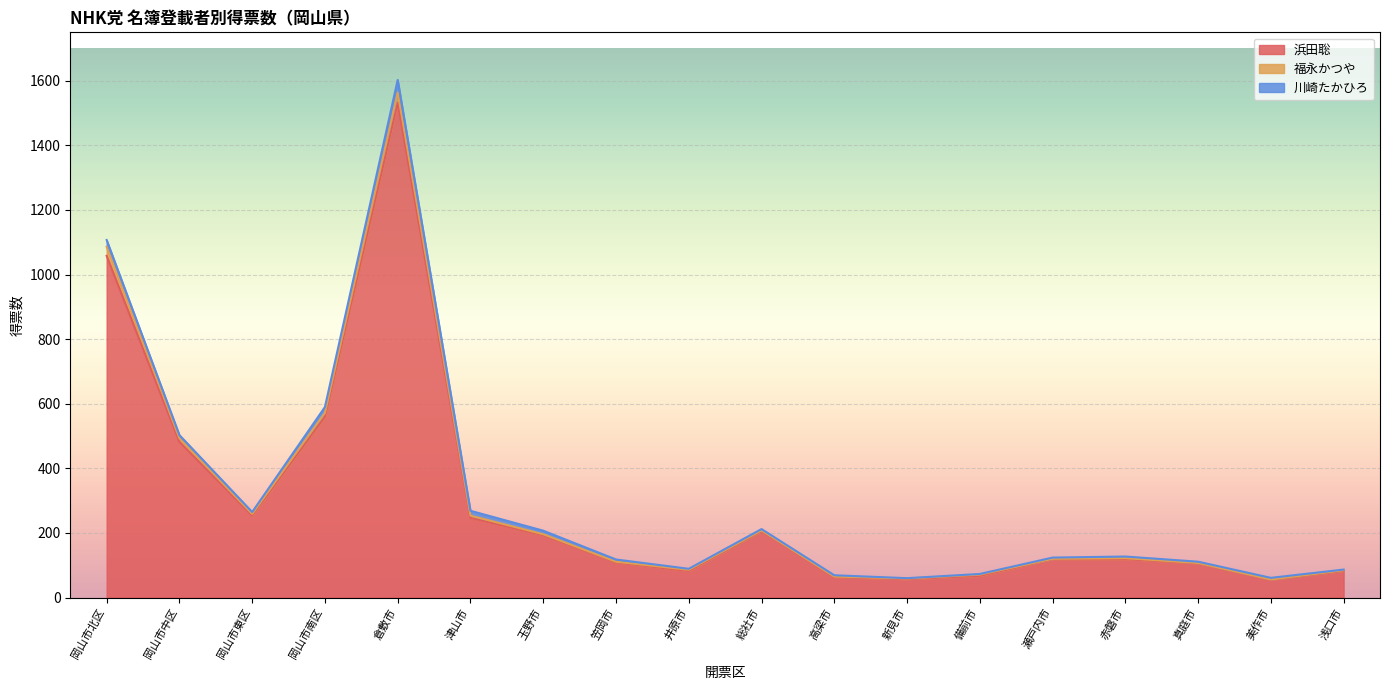

Is it true that 浜田聡 equals 266.6 at 玉野市?

False